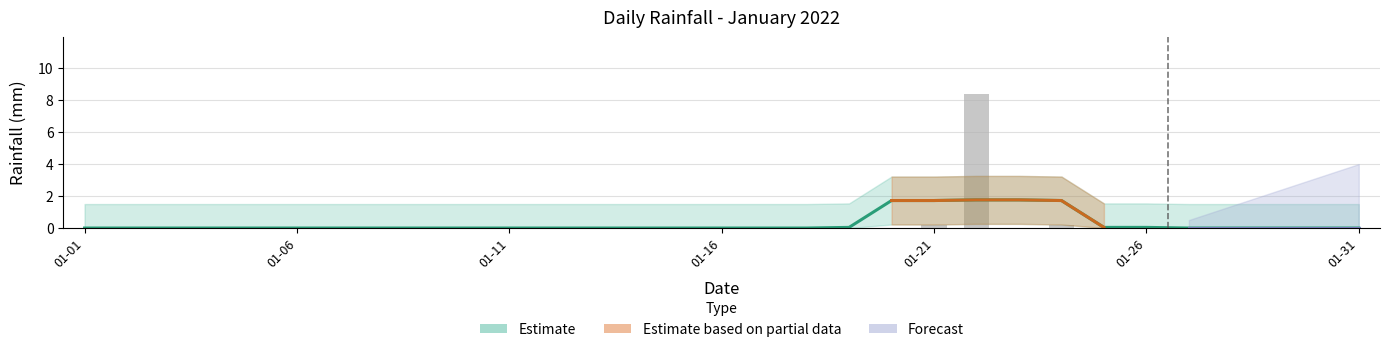

The value at 2022-01-28 is 0.0. True or false?

True